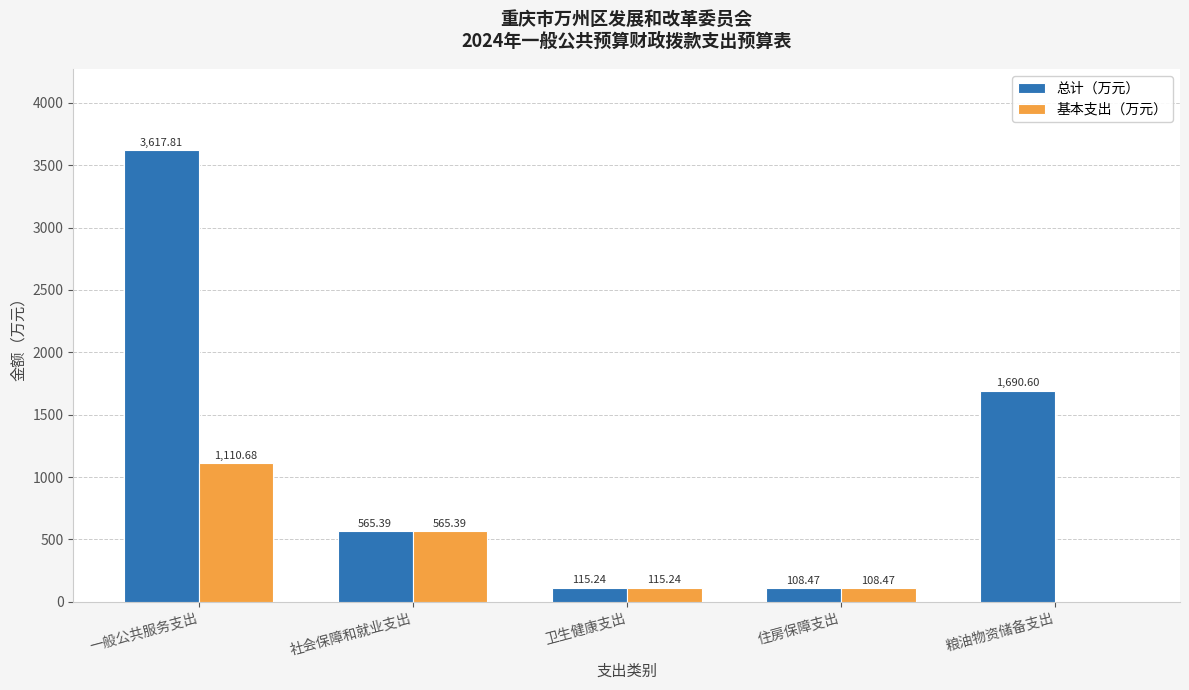

At which category does the chart reach its peak across all series?

一般公共服务支出